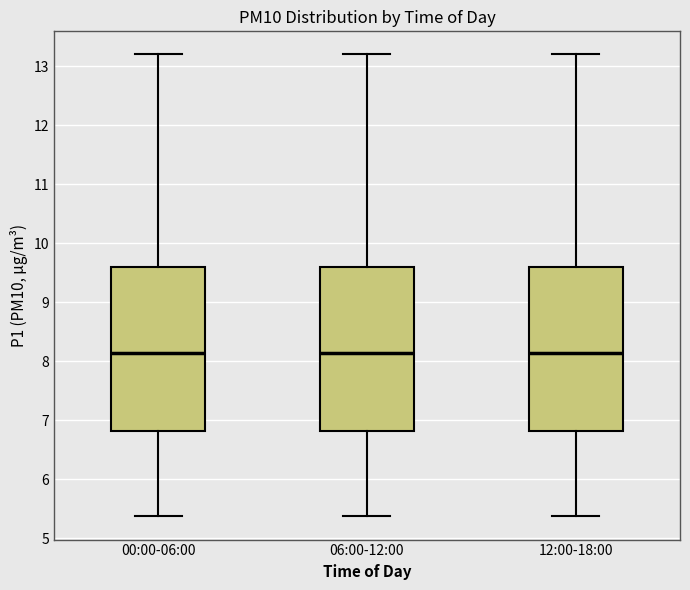

Reading left to right, transcribe this box plot: for each box, give where its median line is, the range the box spans, and where its two whiskers end, as read against the y-axis. The values are not printed on the chart, so give them approximately, as read against the axis.

00:00-06:00: median 8.1, box 6.8 to 9.6, whiskers 5.4 to 13.2
06:00-12:00: median 8.1, box 6.8 to 9.6, whiskers 5.4 to 13.2
12:00-18:00: median 8.1, box 6.8 to 9.6, whiskers 5.4 to 13.2